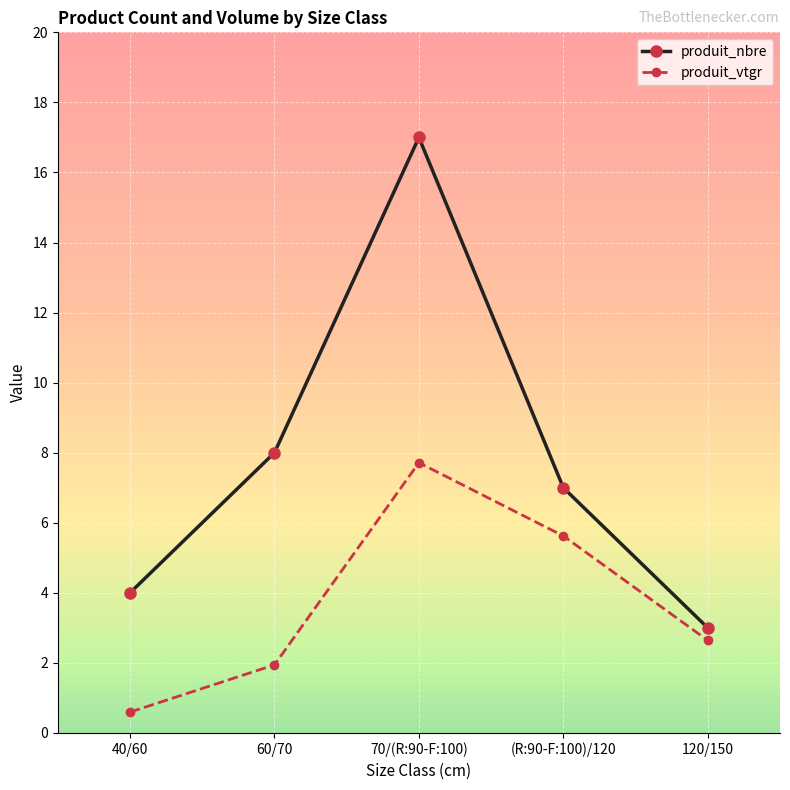

True or false: produit_vtgr has more than 1 interior local peaks.

False